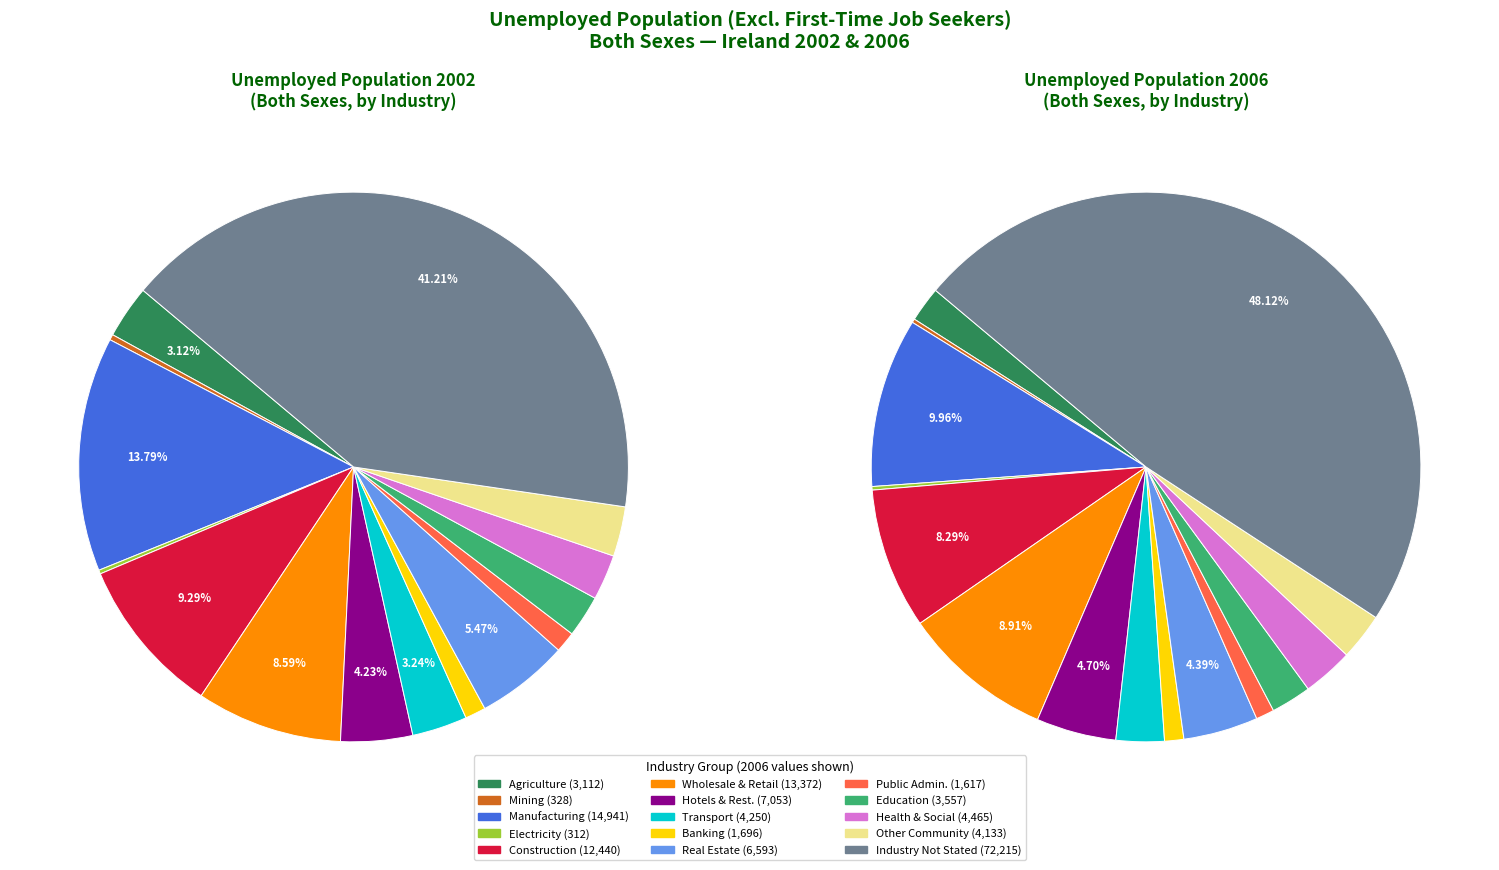

To the nearest percent, what is the average slice percentage?

7%